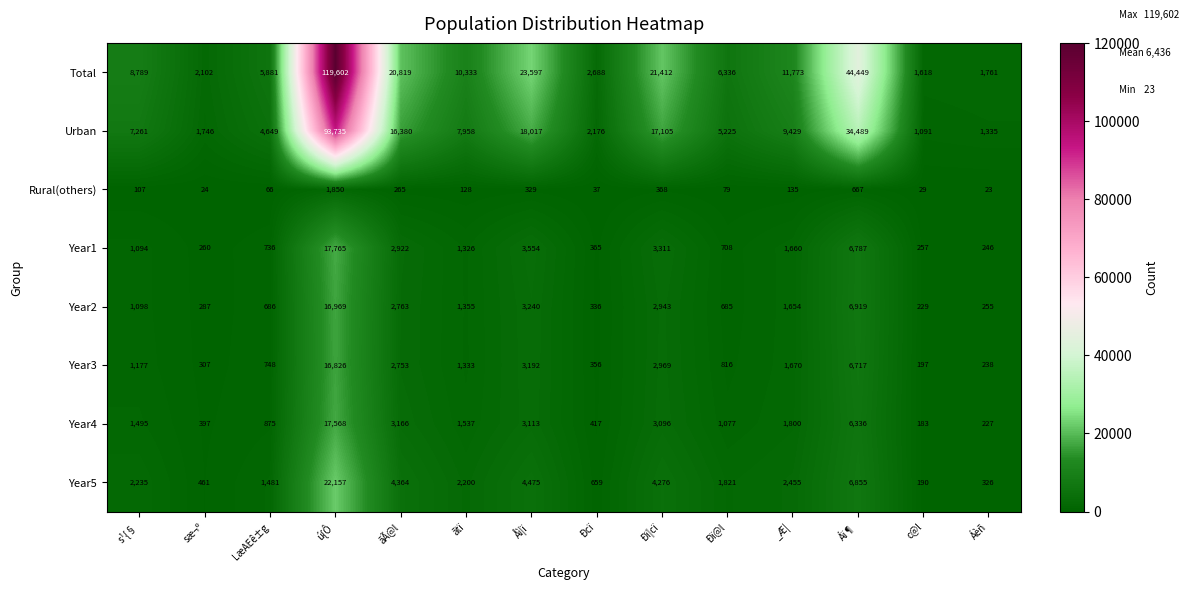

Rank the series at Áèñ from lowest to highest value.

Rural(others), Year4, Year3, Year1, Year2, Year5, Urban, Total